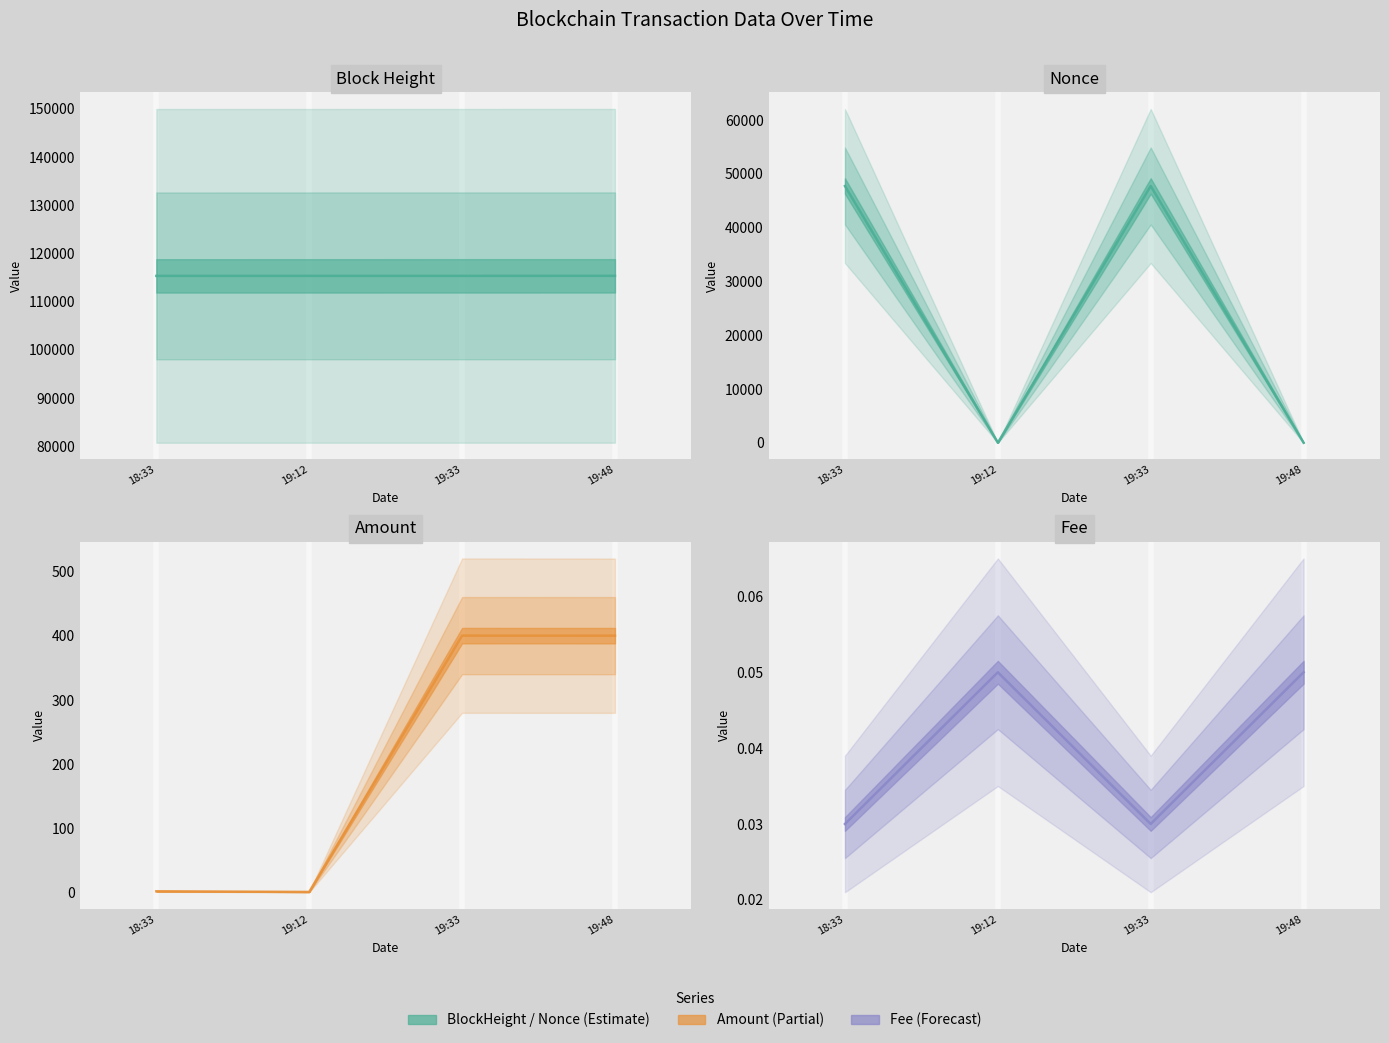

What is the label of the 2nd point from the right?

19:33